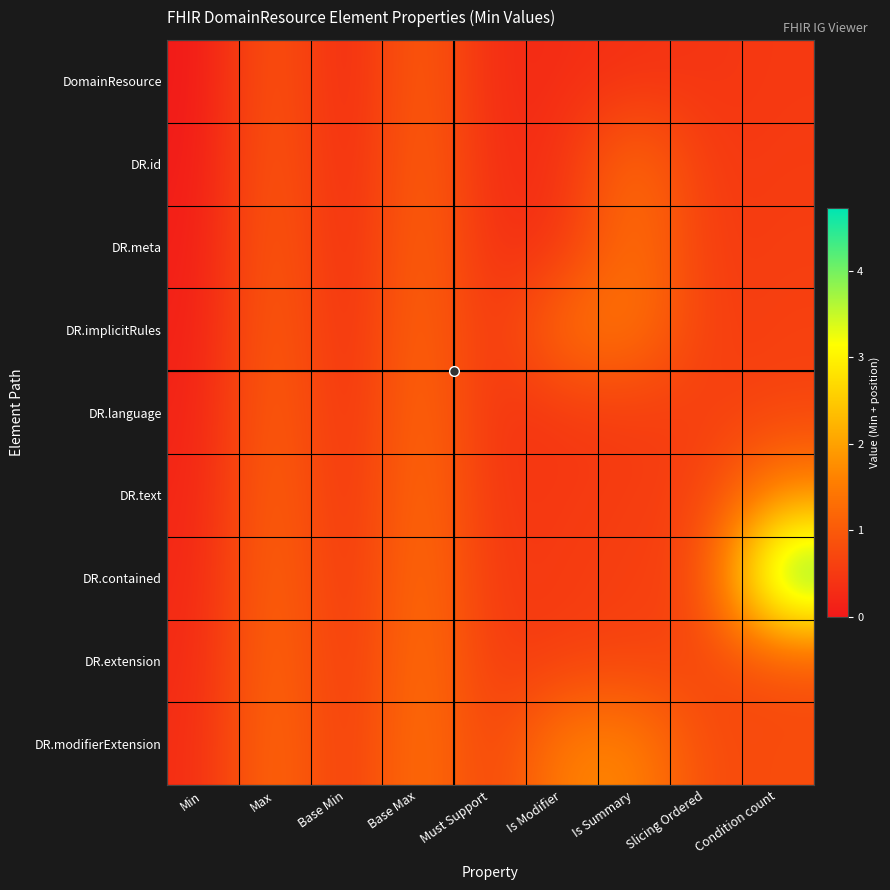

At how many categories does at least one series exceed 3?

1